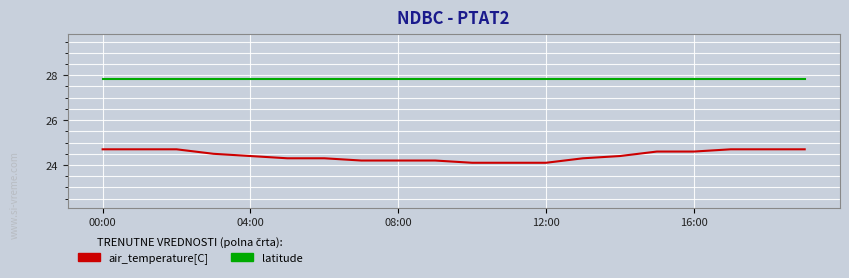

What is the maximum value shown in the chart?

27.8